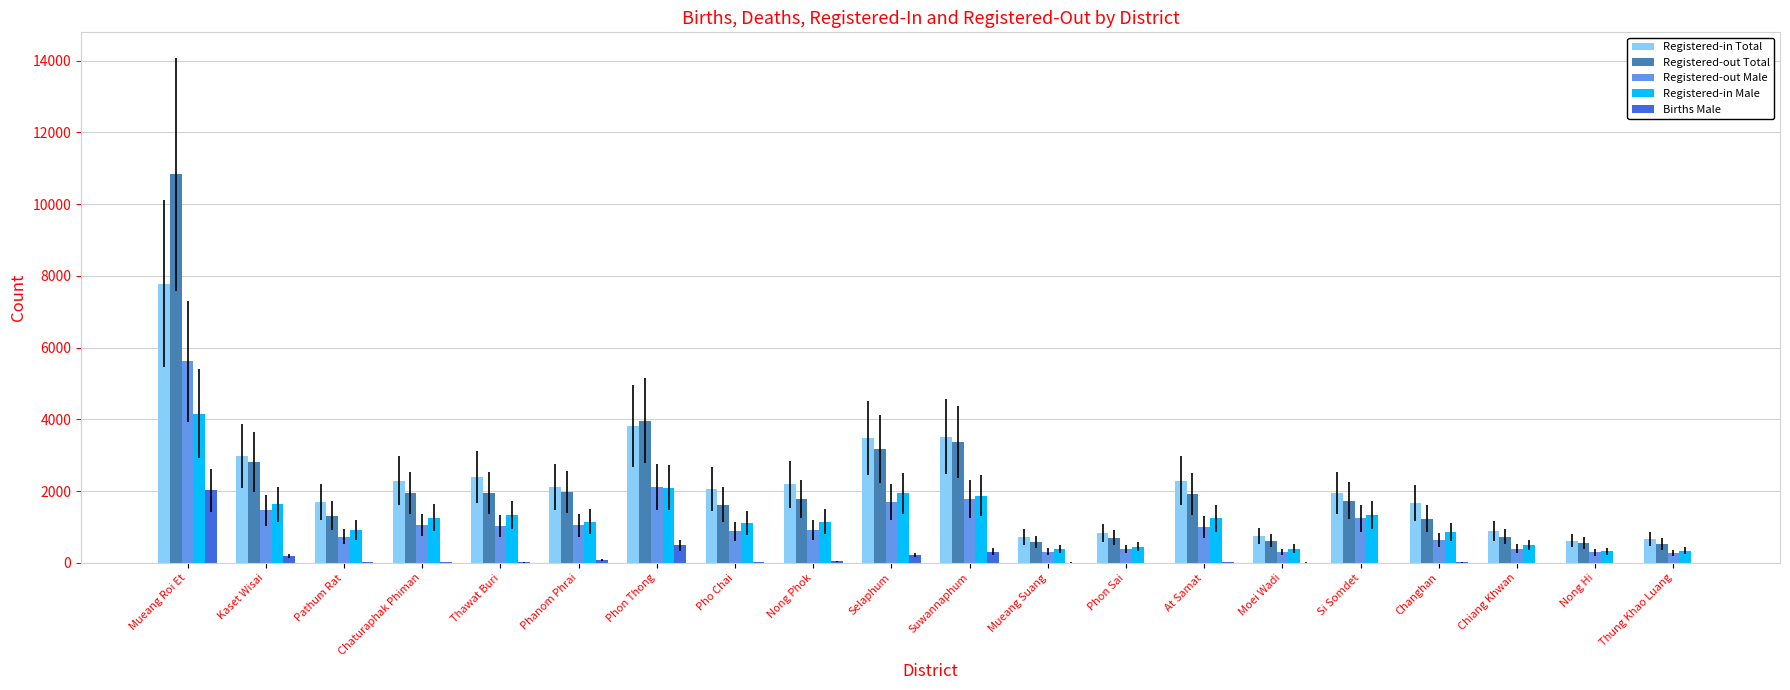

What is the sum of all Births Male values?

3513